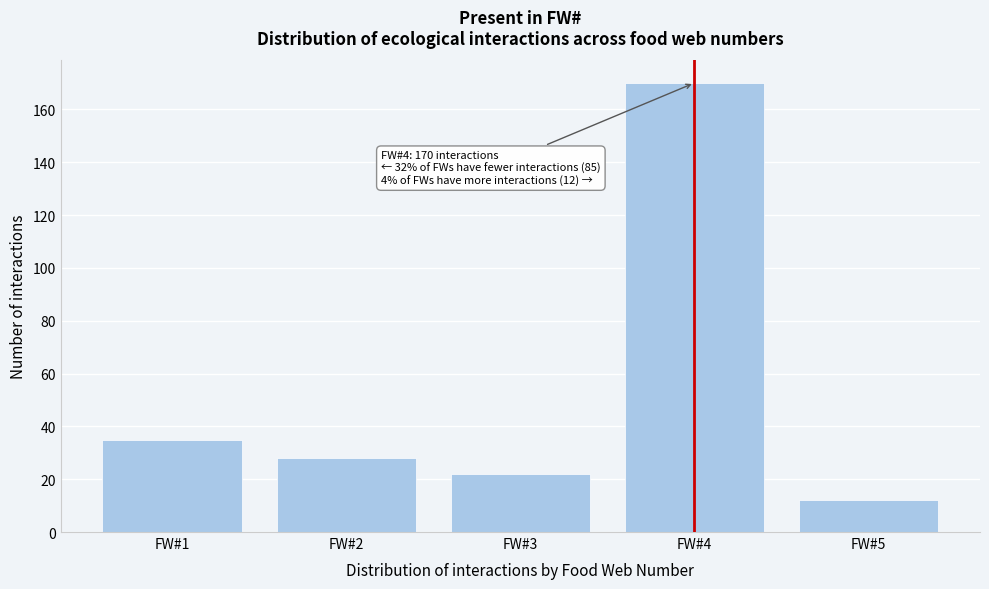

Which range on the x-axis has the tallest bar?

3.5 to 4.5